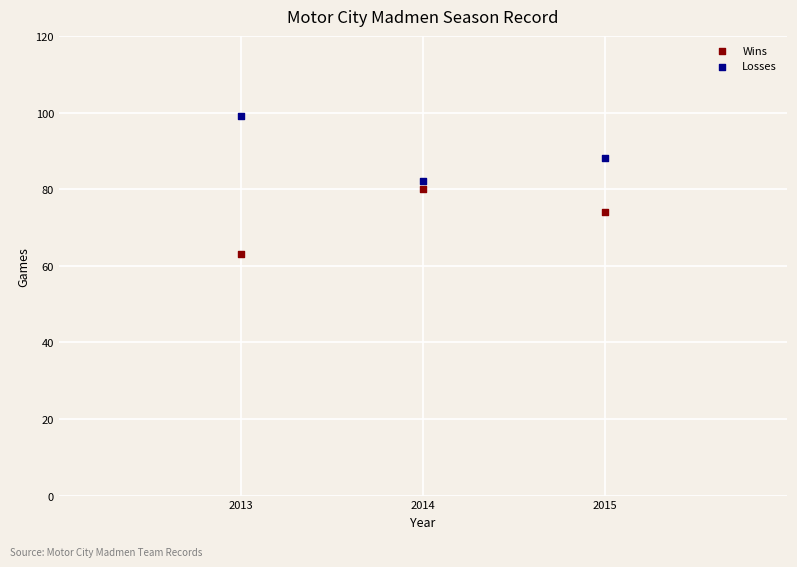

What are all the series names shown in the legend?

Wins, Losses